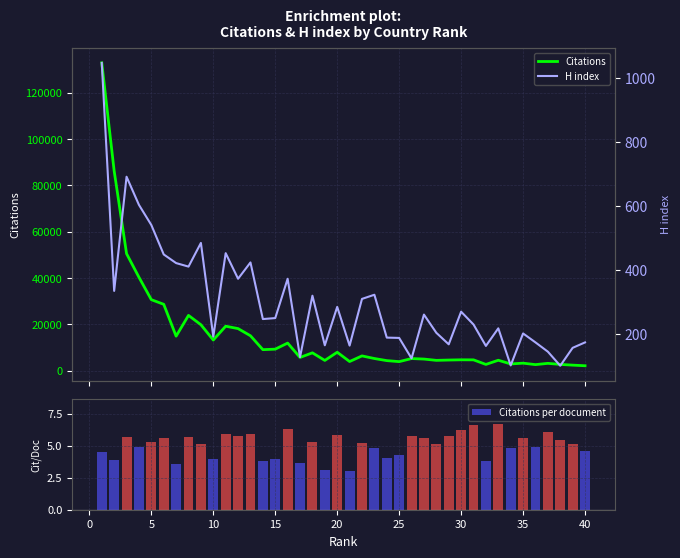

What is the sum of all Citations per document values?

201.5